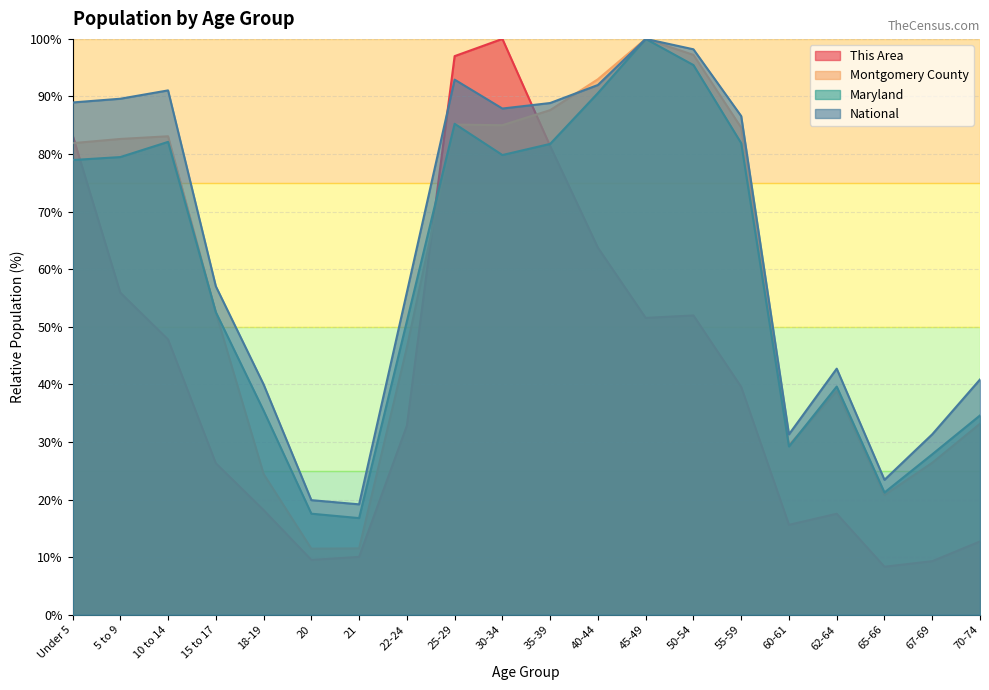

How many data points in Maryland are above 78?

10